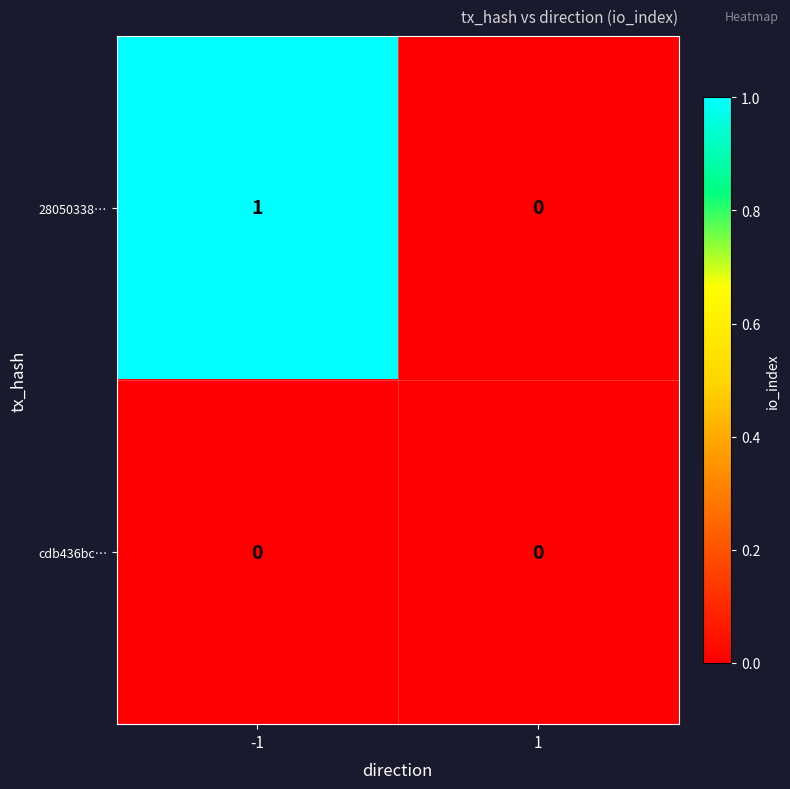

Which series has the largest total across all categories?

28050338…